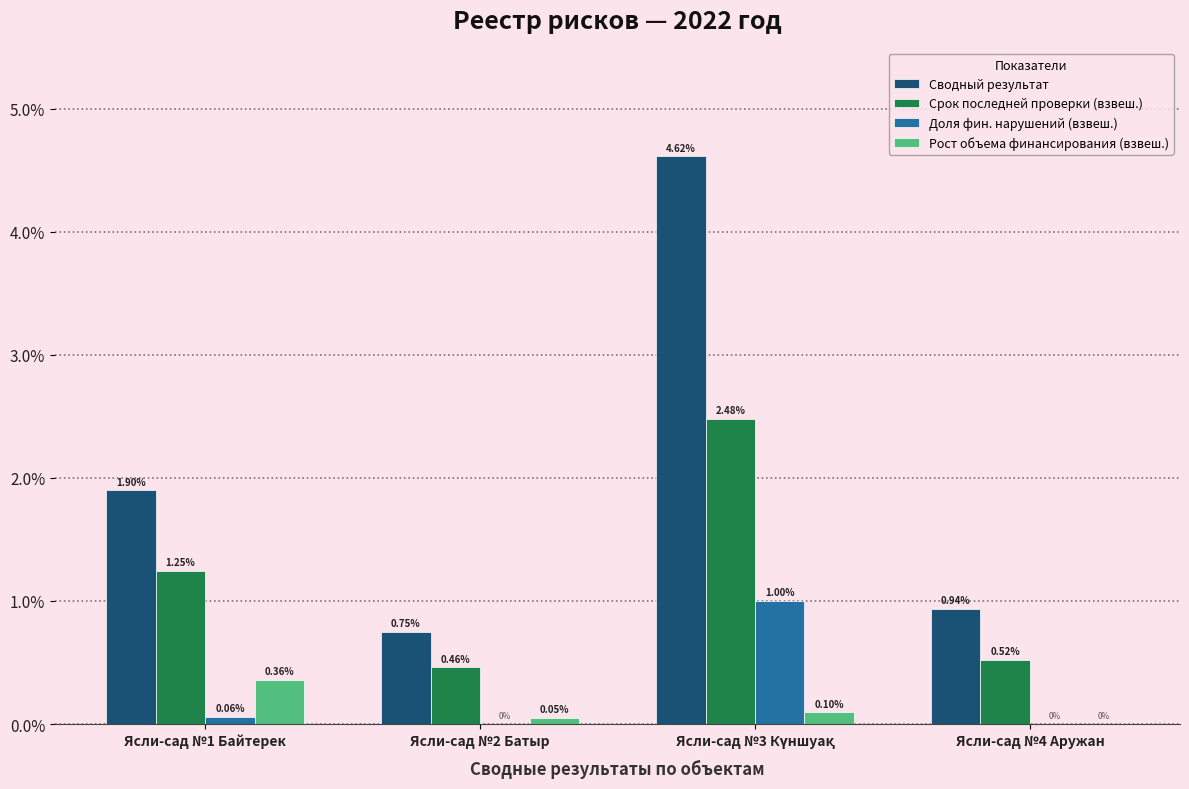

At which label does Рост объема финансирования (взвеш.) reach its peak?

Ясли-сад №1 Байтерек